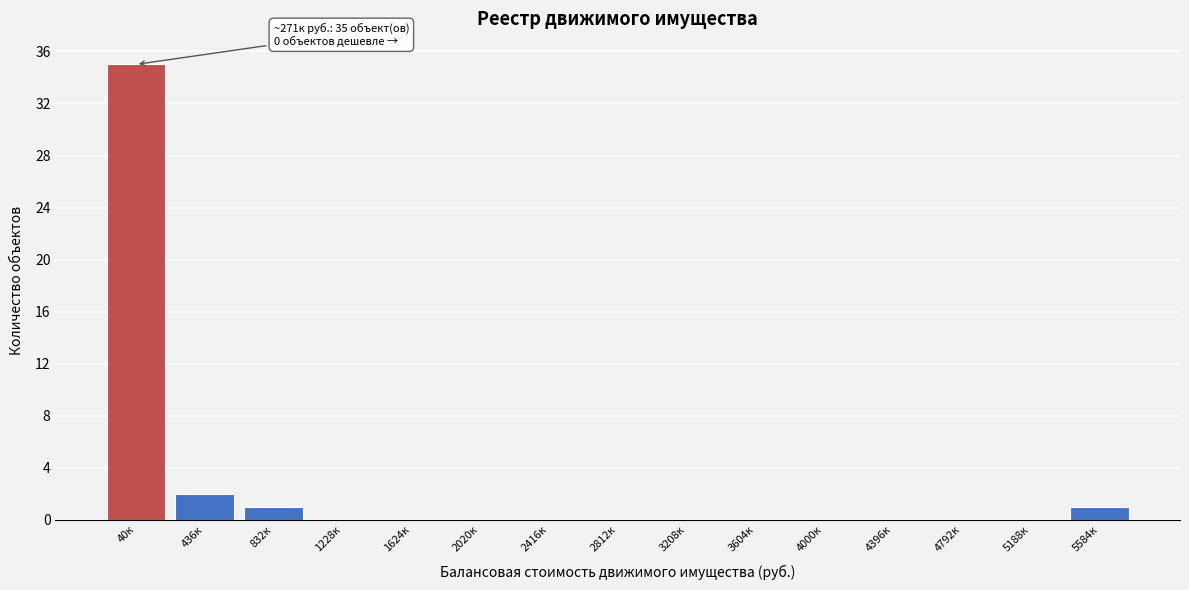

Reading left to right, list all the values displayed in this chart.

40к=35	436к=2	832к=1	1228к=0	1624к=0	2020к=0	2416к=0	2812к=0	3208к=0	3604к=0	4000к=0	4396к=0	4792к=0	5188к=0	5584к=1